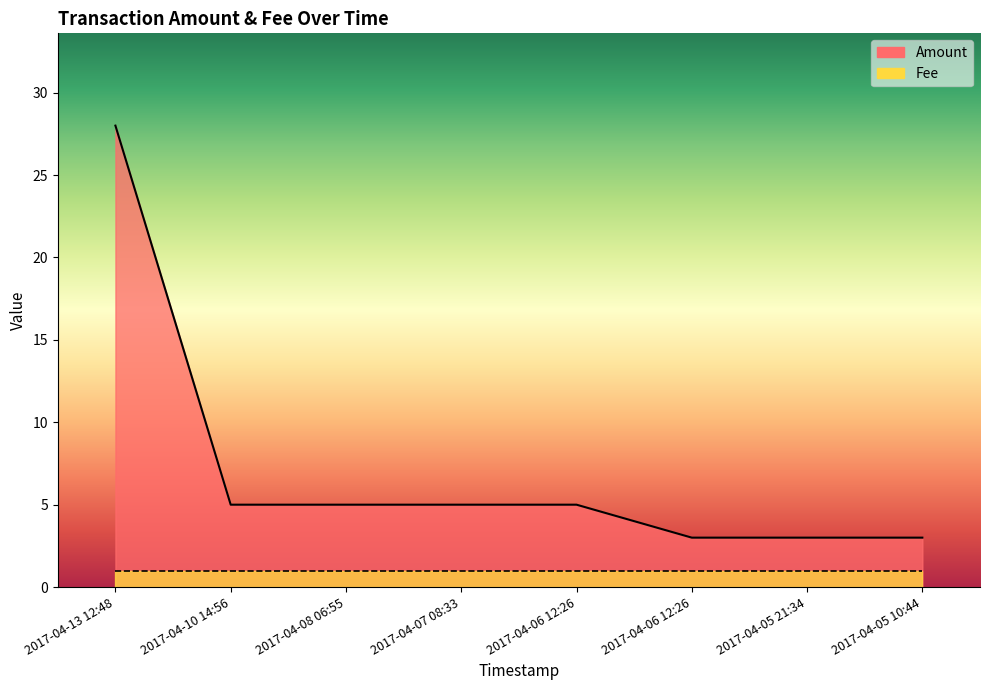

At which category does the chart reach its minimum across all series?

2017-04-06 12:26